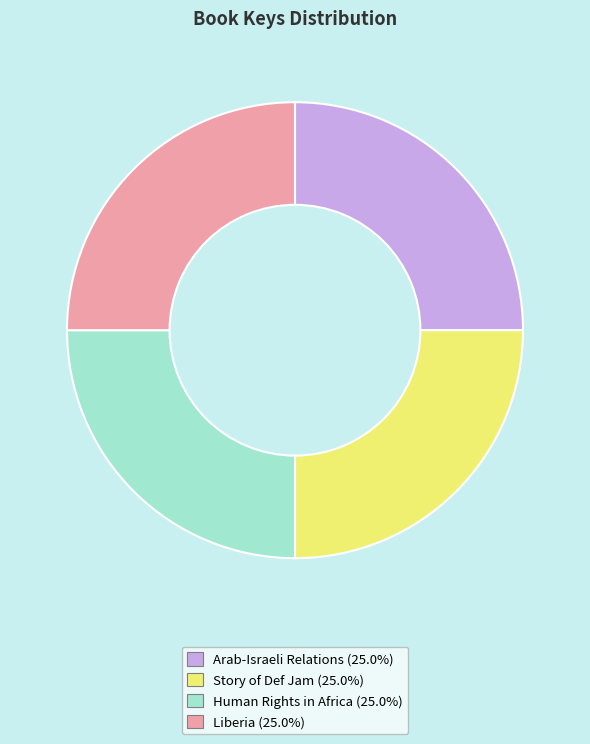

Is there a majority slice in this chart?

No